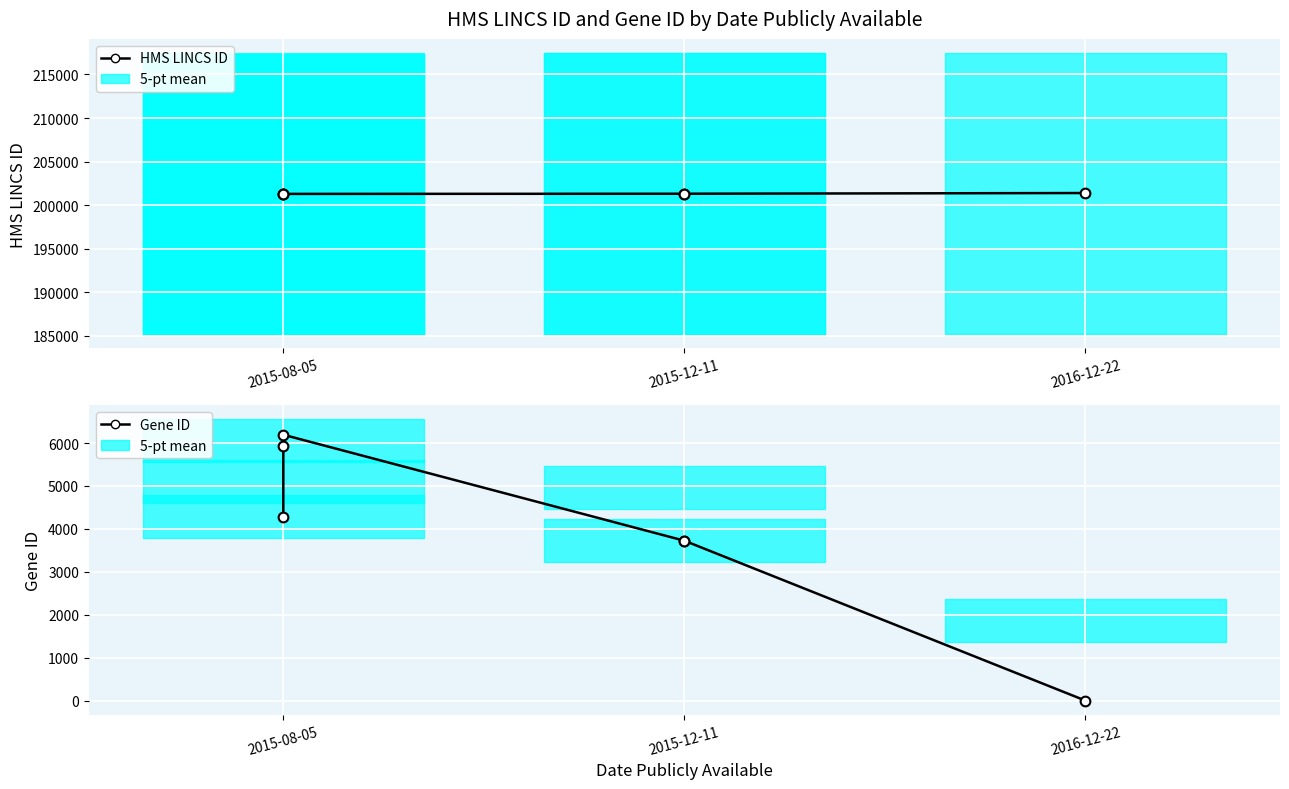

Where is Gene ID nearest to the value 3097?

2015-12-11